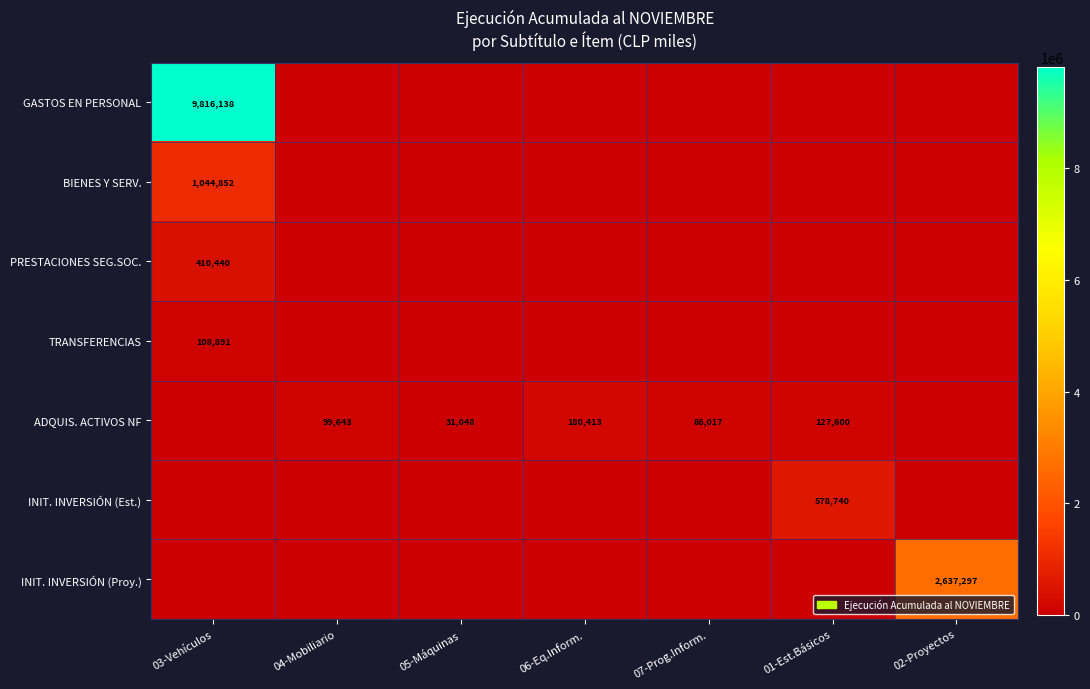

Is it true that BIENES Y SERV. equals 1044852 at 03-Vehículos?

True